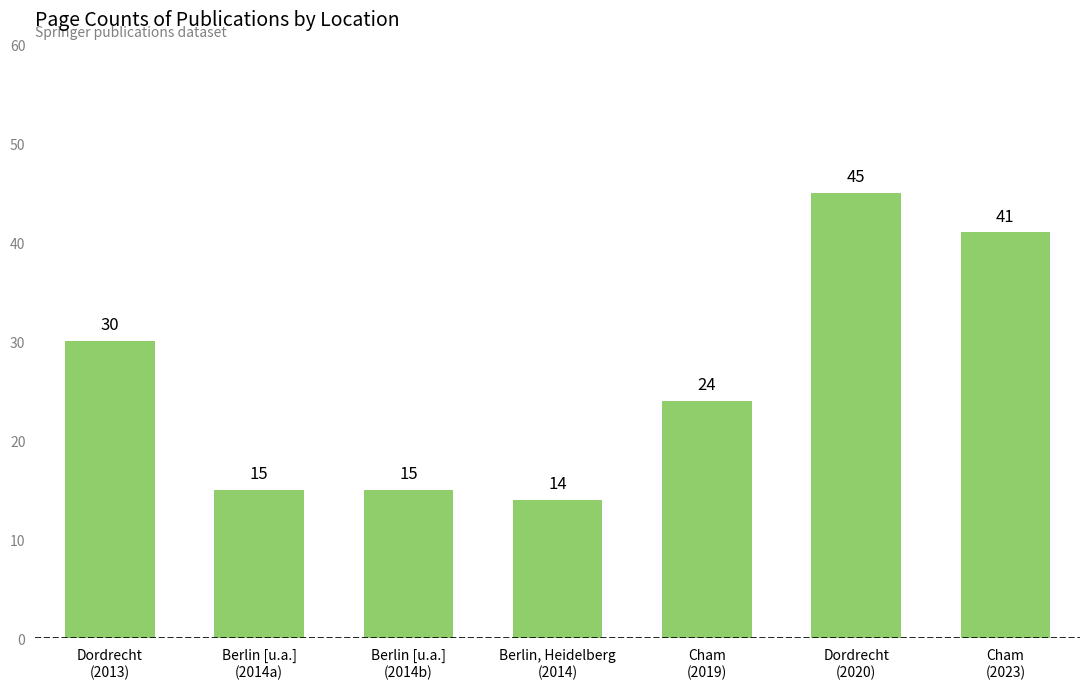

What is the approximate value at Dordrecht
(2020), to the nearest 5?

45